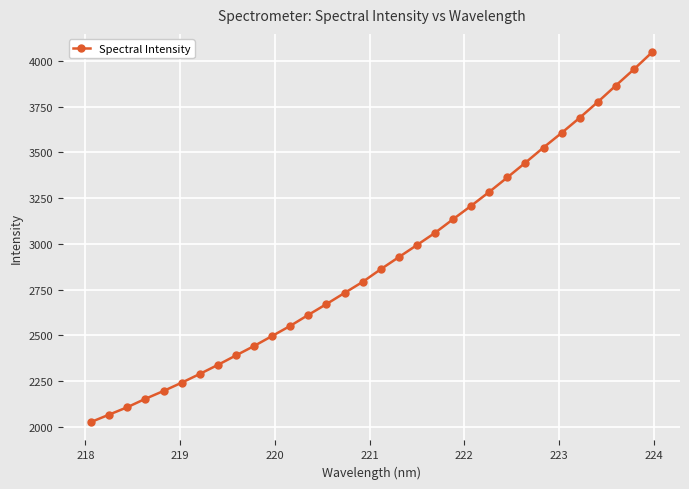

How many lines are shown in the chart?

1